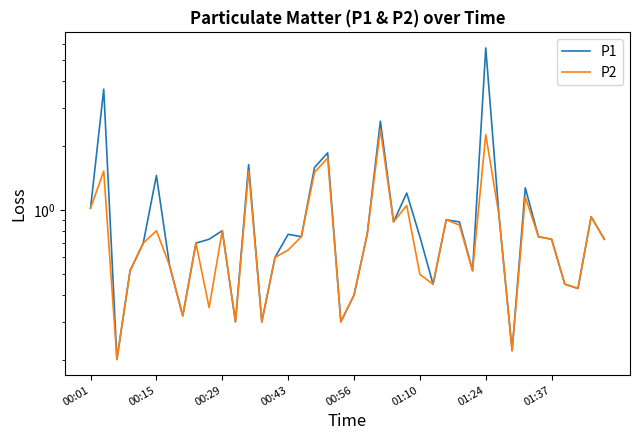

How many lines are shown in the chart?

2